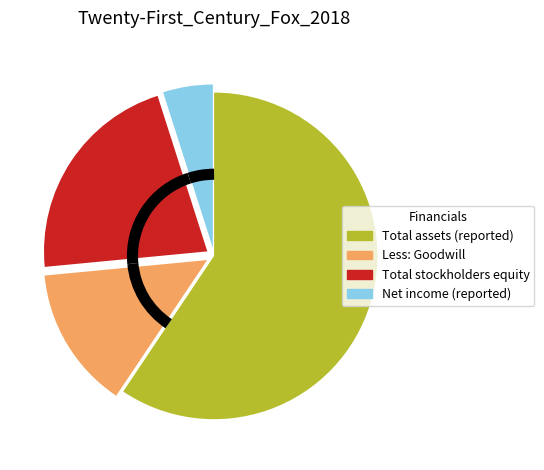

What is the largest slice in the pie chart?

Total assets (as reported)